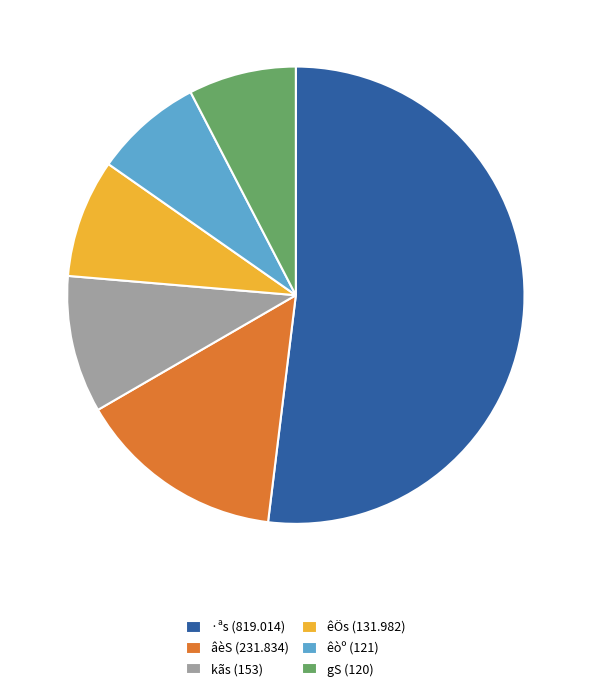

What is the largest slice in the pie chart?

·ªs (819.014)